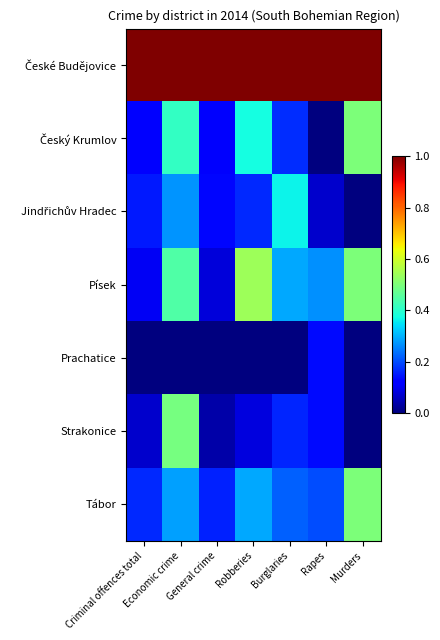

Rank the series at General crime from lowest to highest value.

Prachatice, Strakonice, Písek, Český Krumlov, Jindřichův Hradec, Tábor, České Budějovice